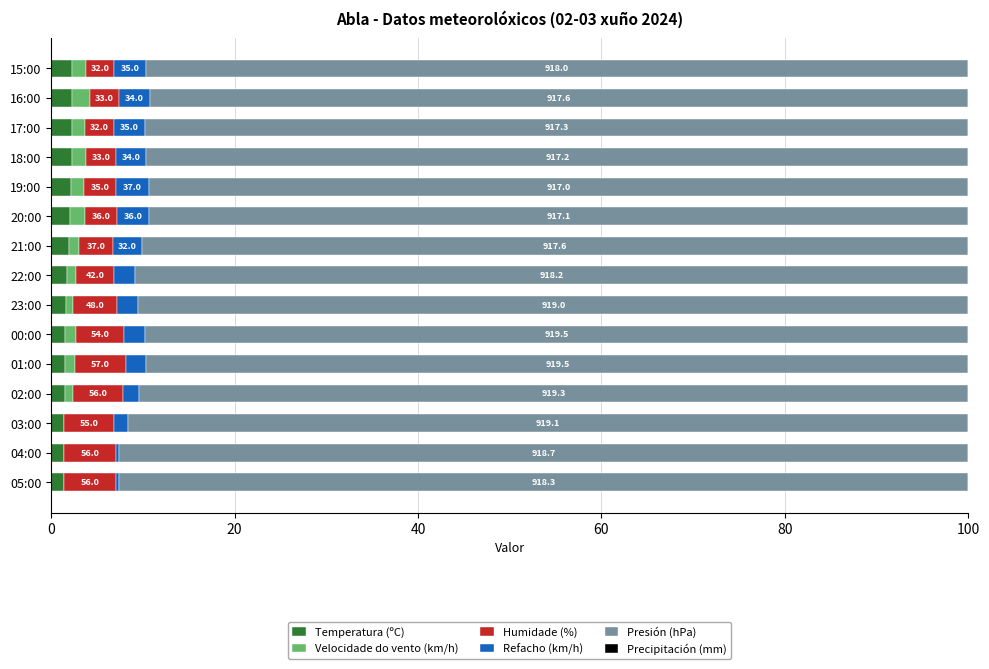

Count the number of categories in the chart.

15